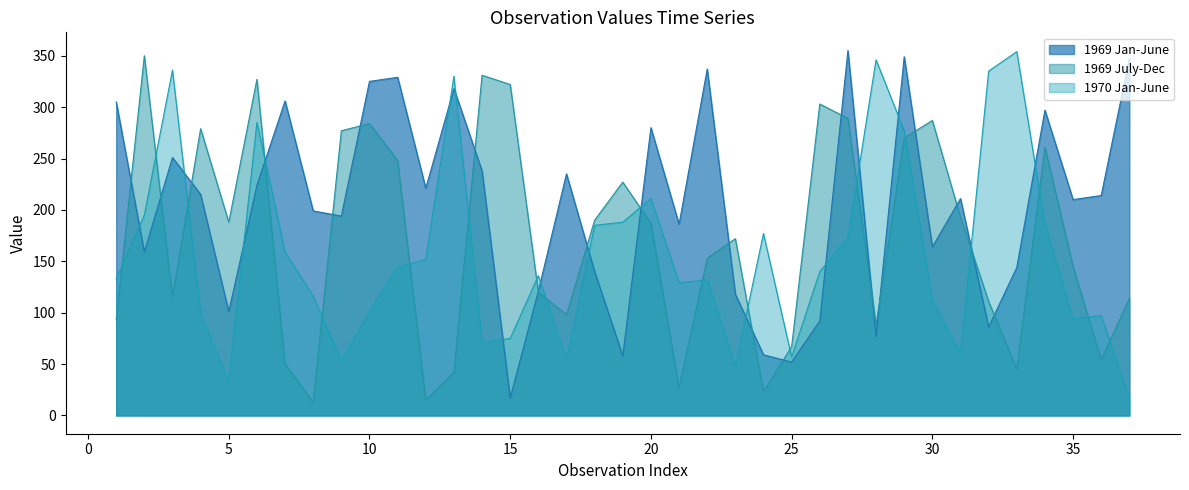

Rank the series by their maximum value, from lowest to highest.

1969 July-Dec, 1970 Jan-June, 1969 Jan-June